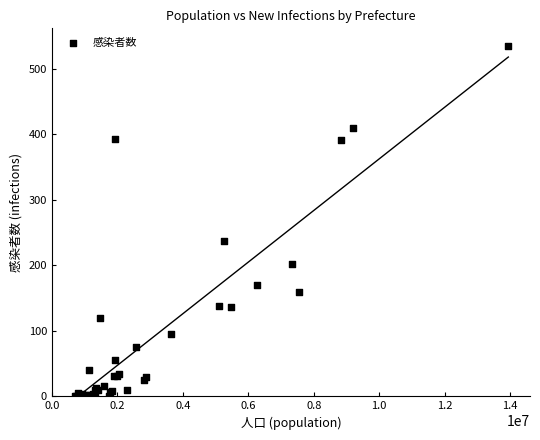

What Y value in the scatter plot is closest to 267?

237